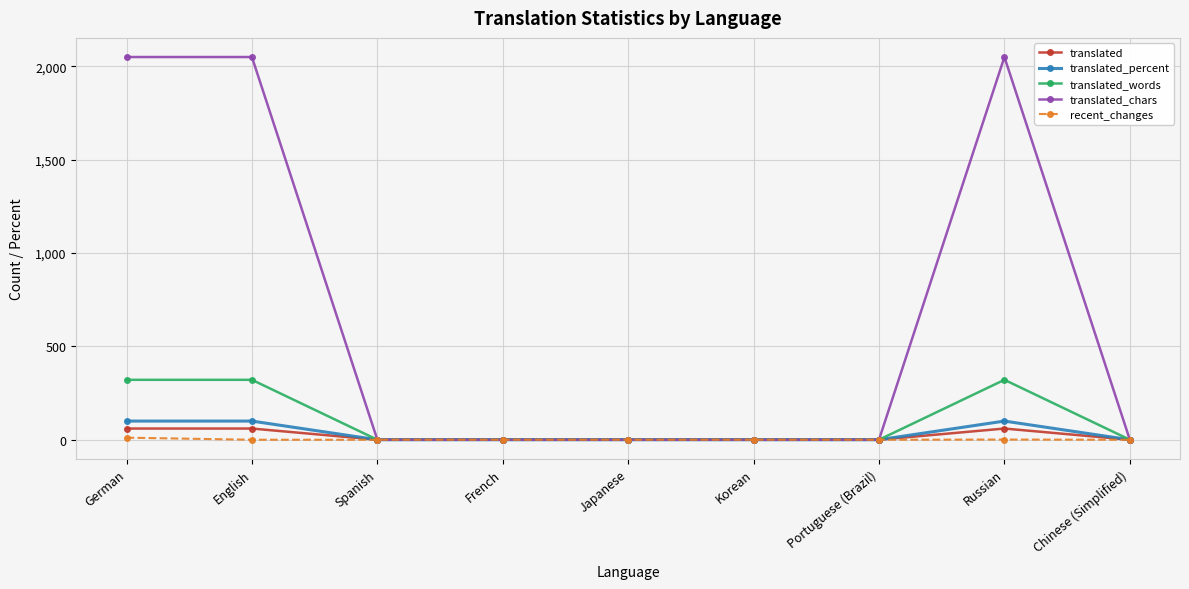

True or false: translated_words has a value of 0 at Japanese.

True